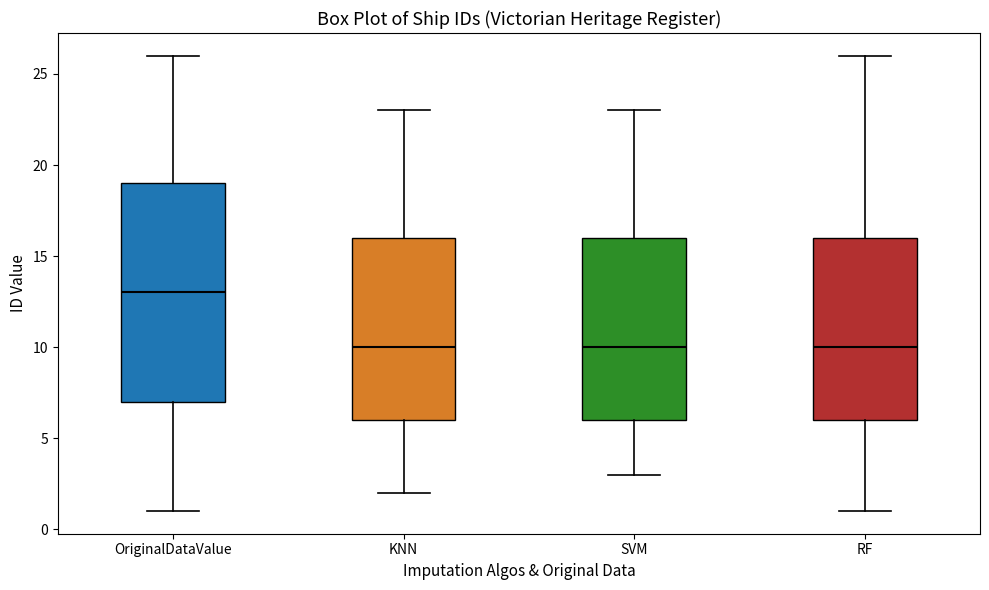

Where does the upper whisker of the box for KNN end on the y-axis? The values are not printed on the chart, so give them approximately, as read against the axis.

23